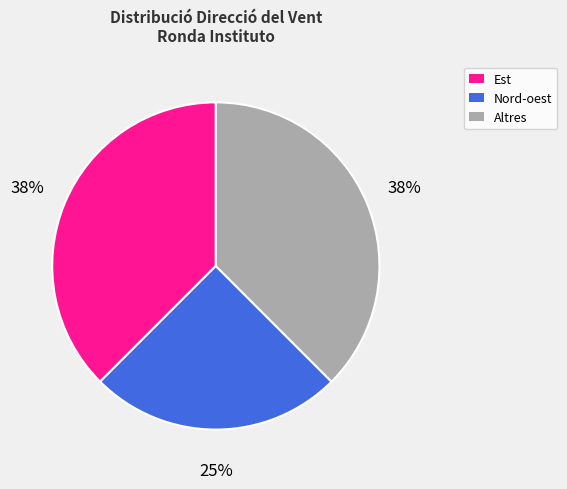

To the nearest percent, what is the average slice percentage?

33%